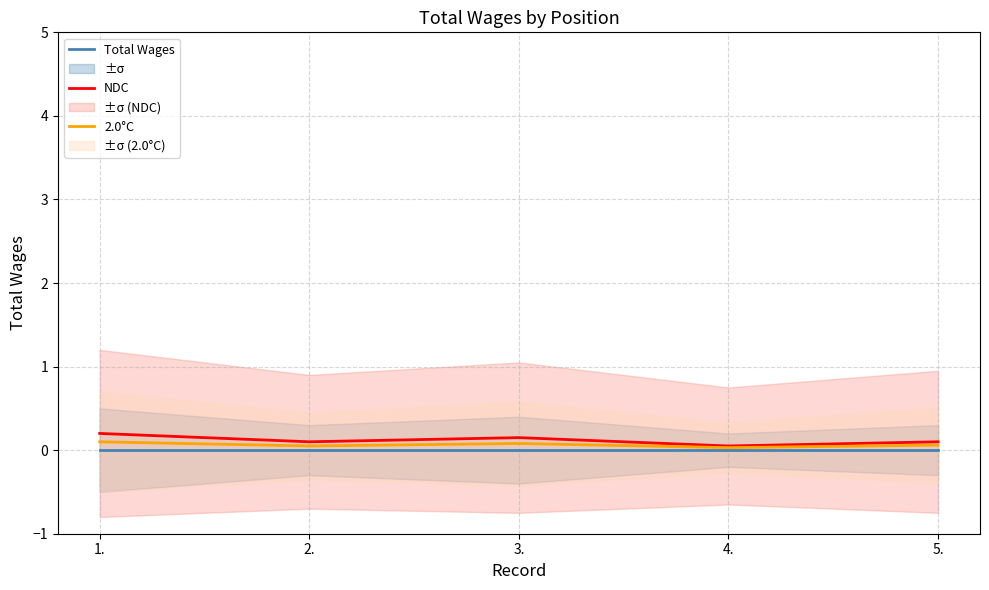

What is the approximate value of 2.0°C at 3.?

0.1